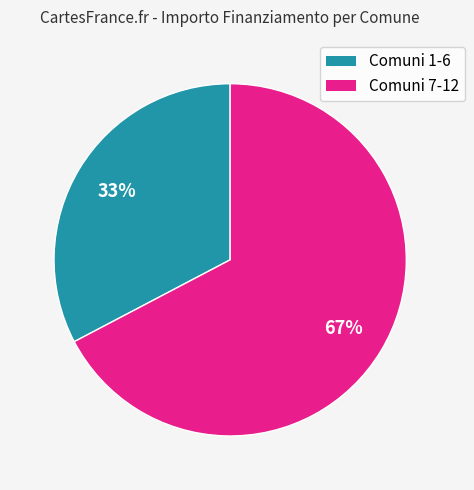

Is there a majority slice in this chart?

Yes